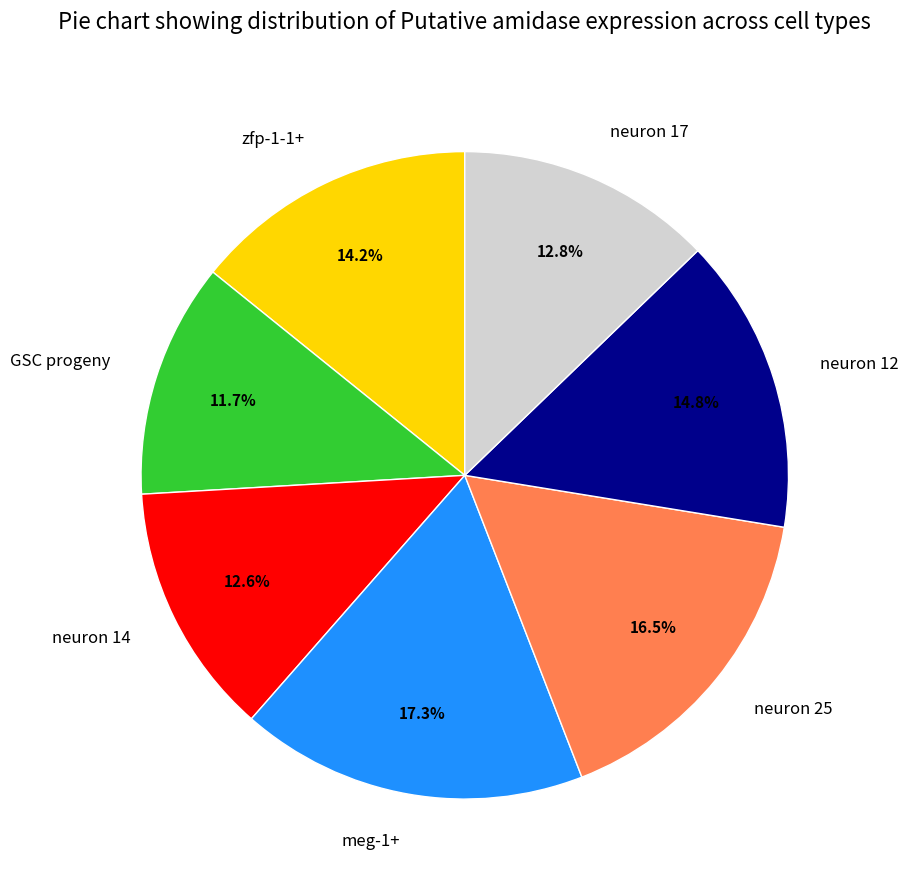

Which category has the biggest portion of the pie?

meg-1+